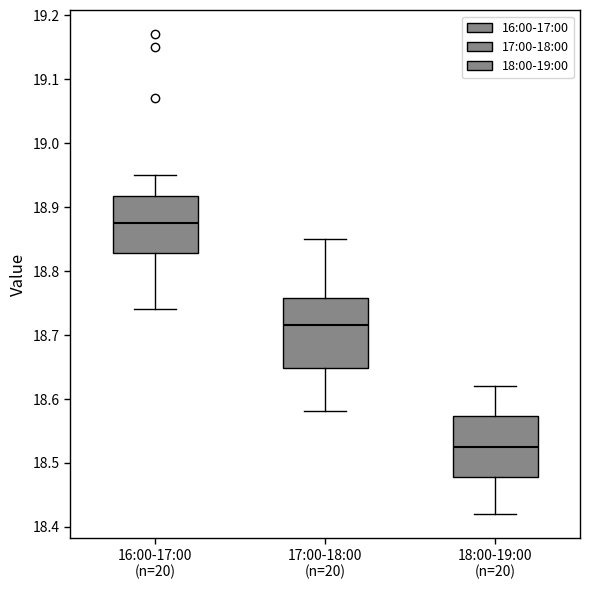

Which box's median line is the highest?

16:00-17:00 (n=20)